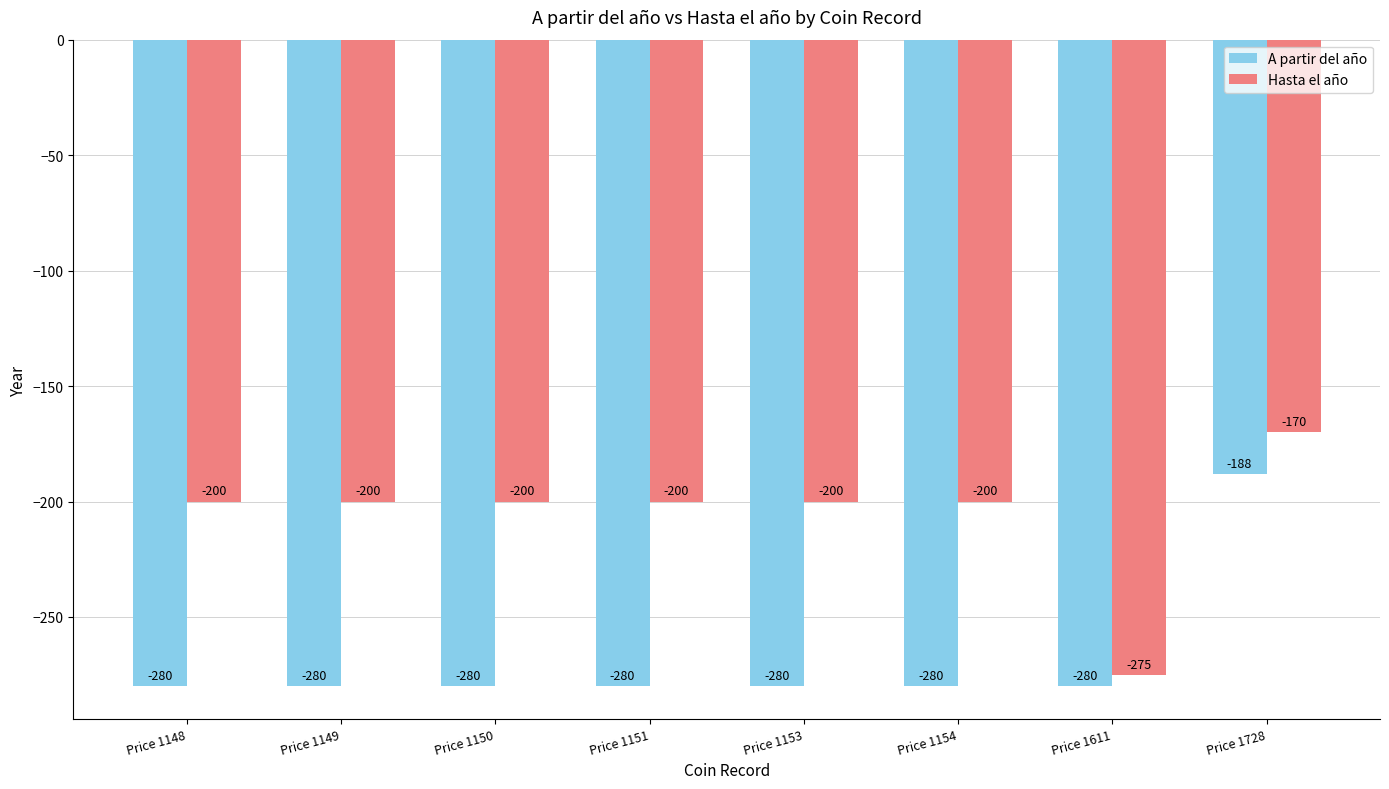

What is the smallest value displayed?

-280